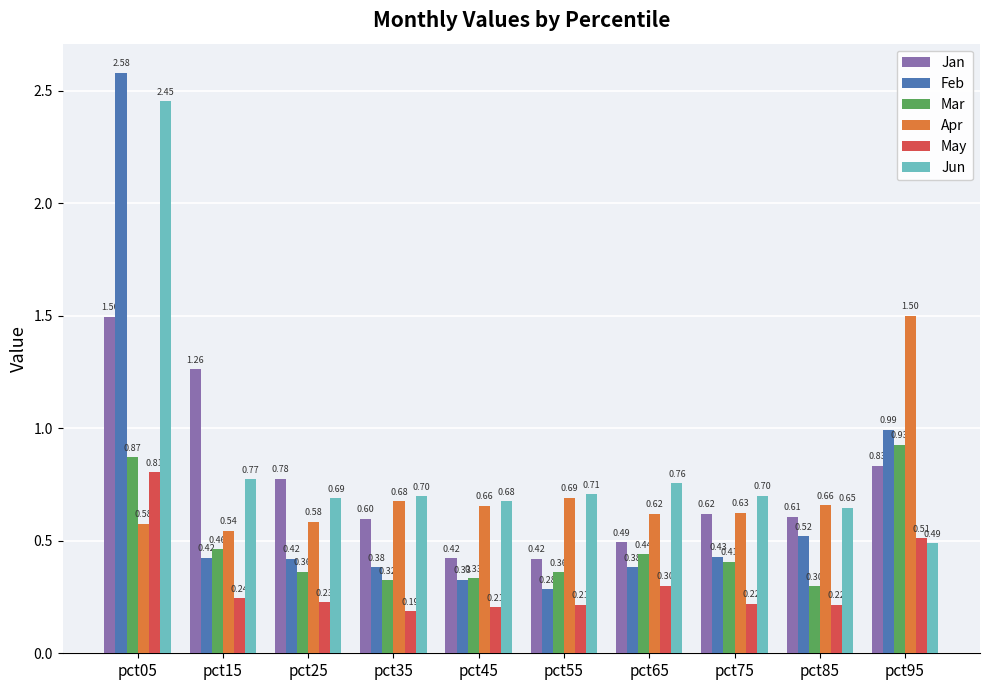

Rank the series at pct35 from lowest to highest value.

May, Mar, Feb, Jan, Apr, Jun